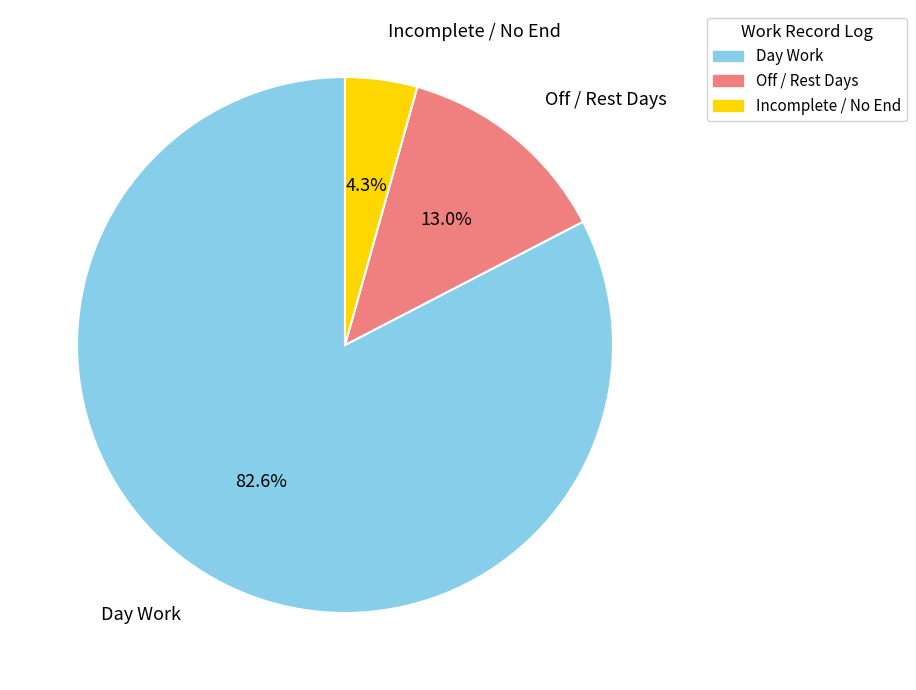

What is the ratio of the value at Off / Rest Days to the value at Incomplete / No End?

3.0